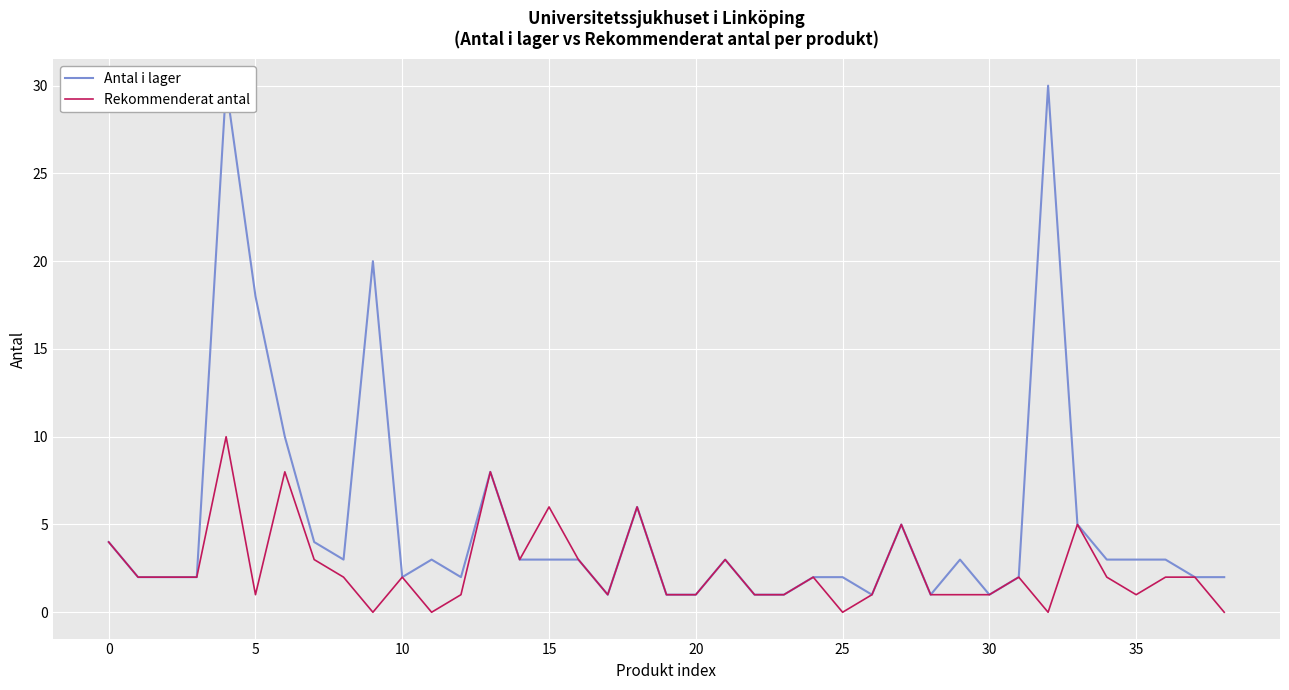

What is the difference between the maximum and minimum values in the Antal i lager series?

29